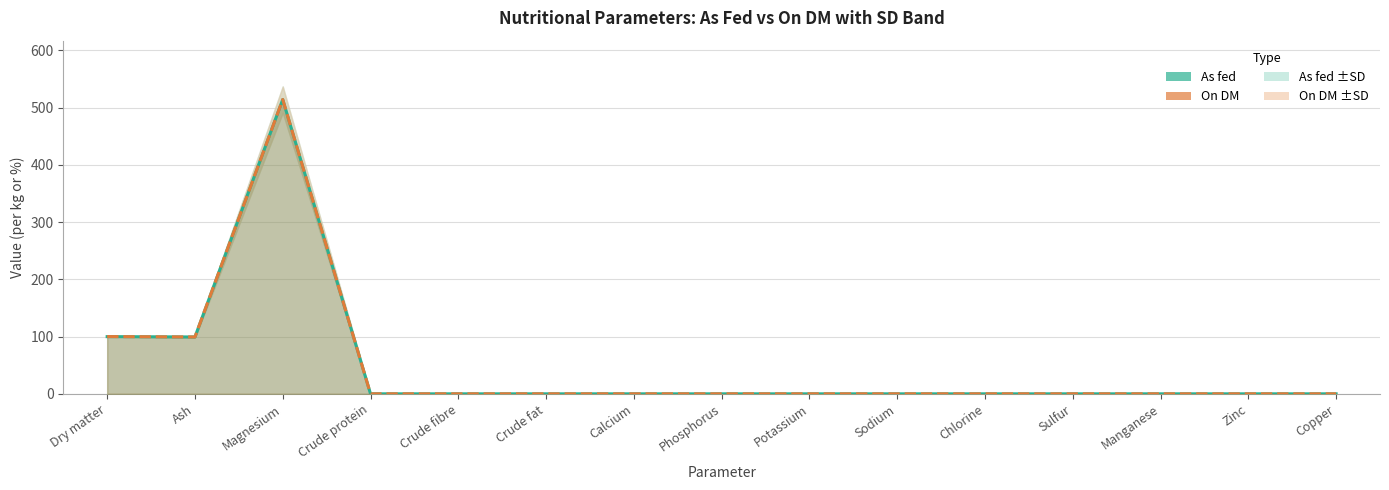

List the series in order of their overall mean, lowest first.

As fed, On DM